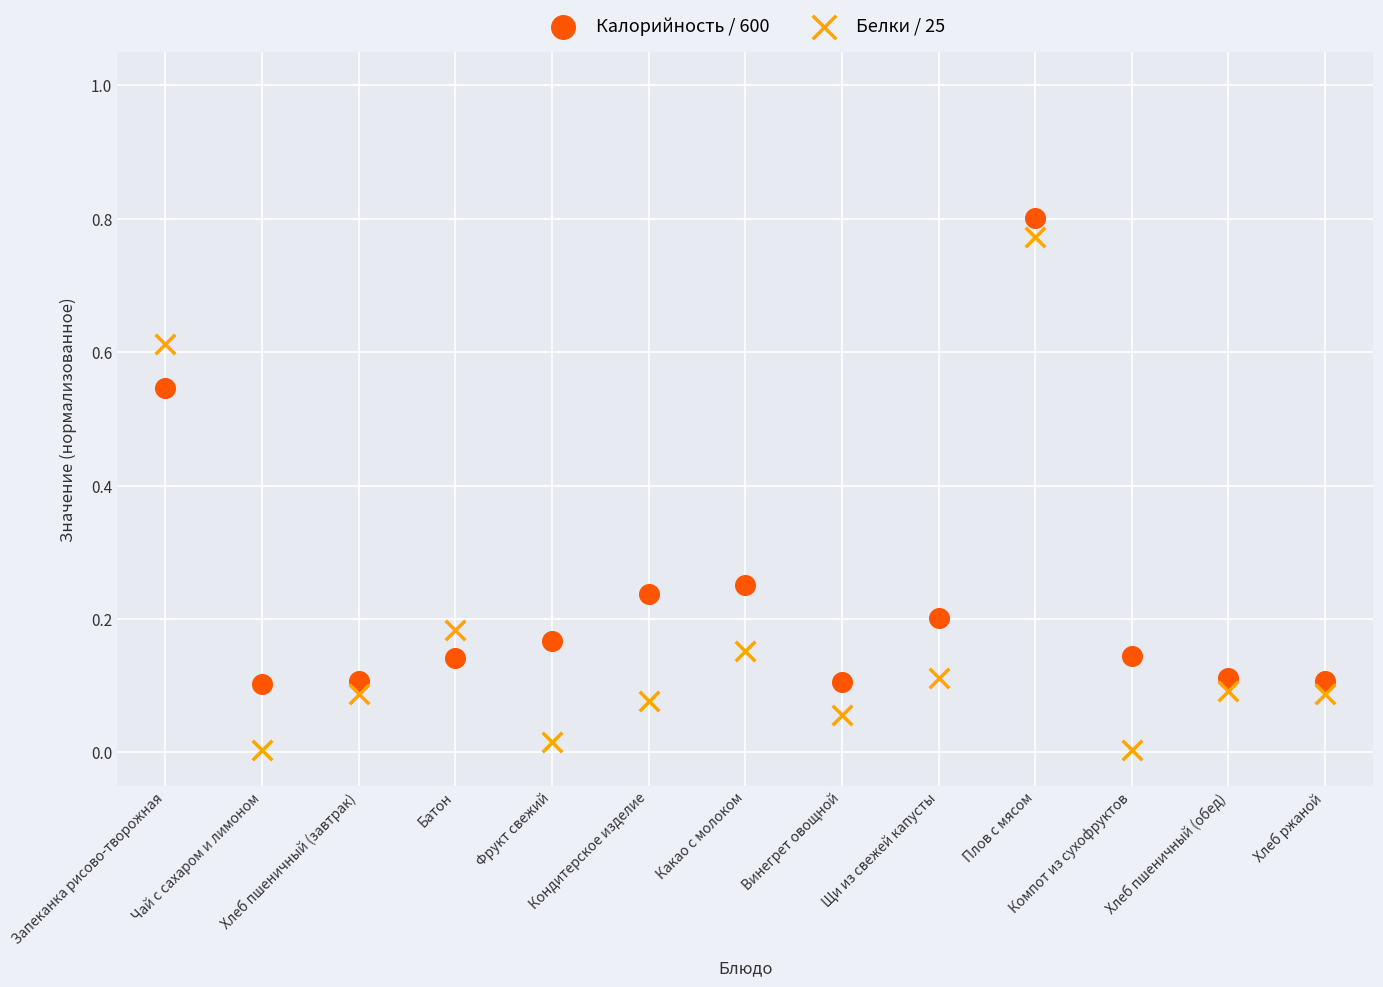

Which series reaches the maximum Y coordinate?

Калорийность / 600